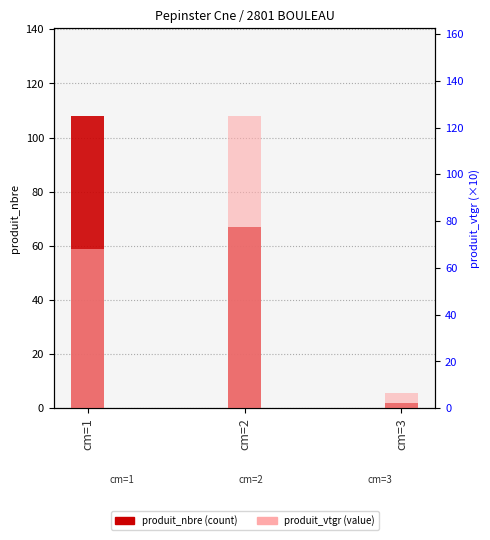

How many data points in produit_nbre (count) are less than 67?

1